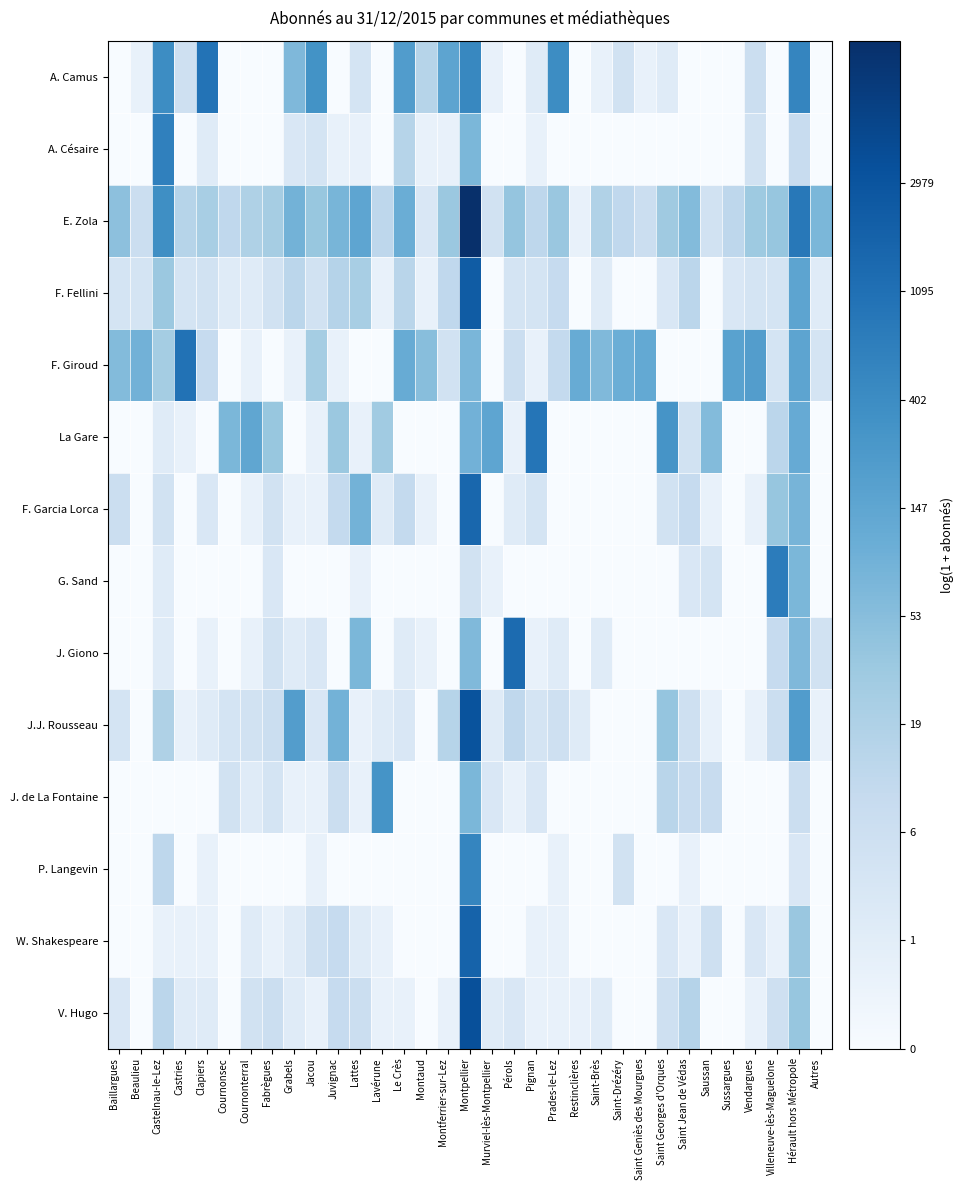

How many data points does each series have?

33